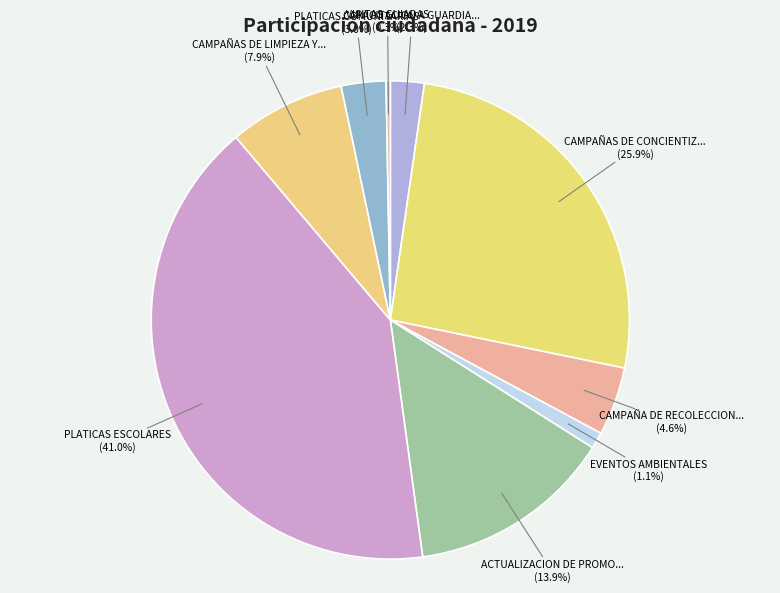

Which slice is the largest?

PLATICAS ESCOLARES